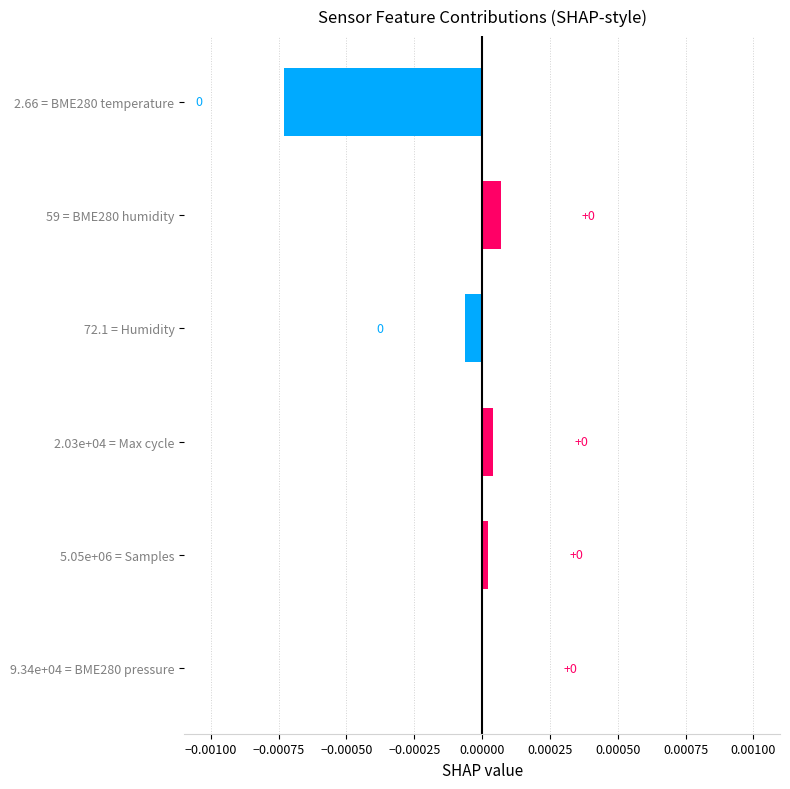

The chart shows a value of -0.0 at 2.66 = BME280 temperature. True or false?

True